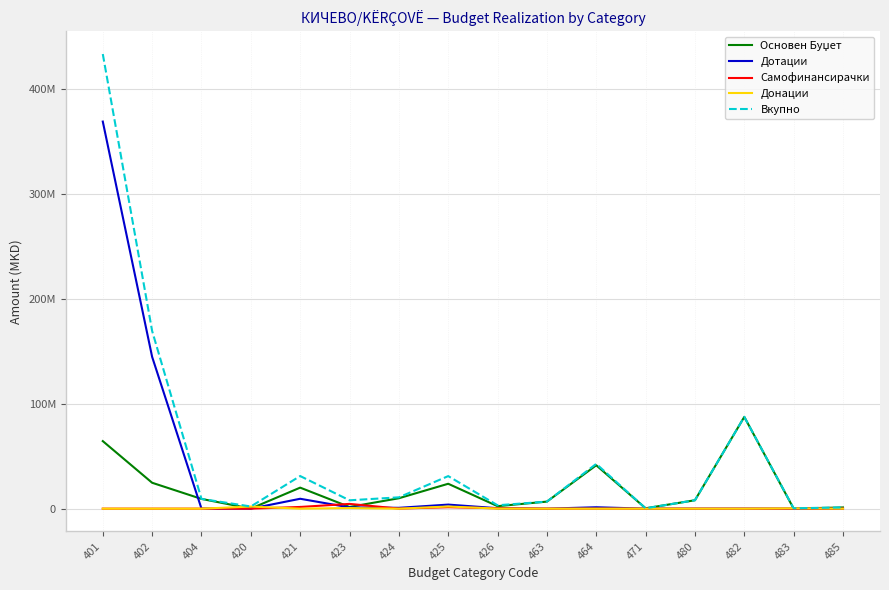

Does the chart have visible grid lines?

Yes